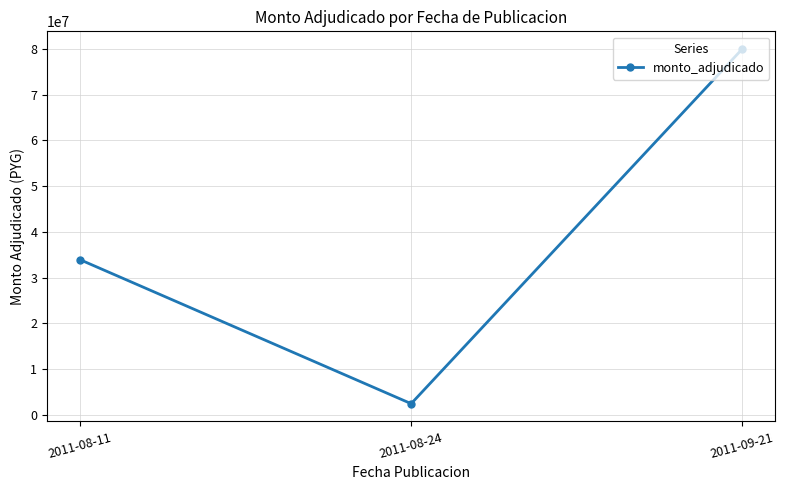

Rank the categories by value from lowest to highest.

2011-08-24, 2011-08-11, 2011-09-21